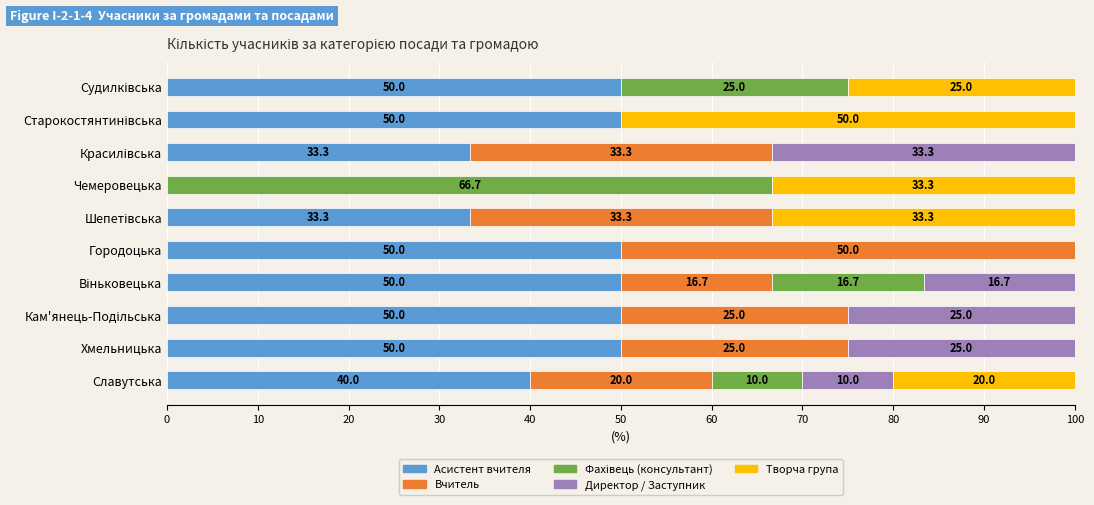

What is the approximate value of Асистент вчителя at Славутська?

40.0